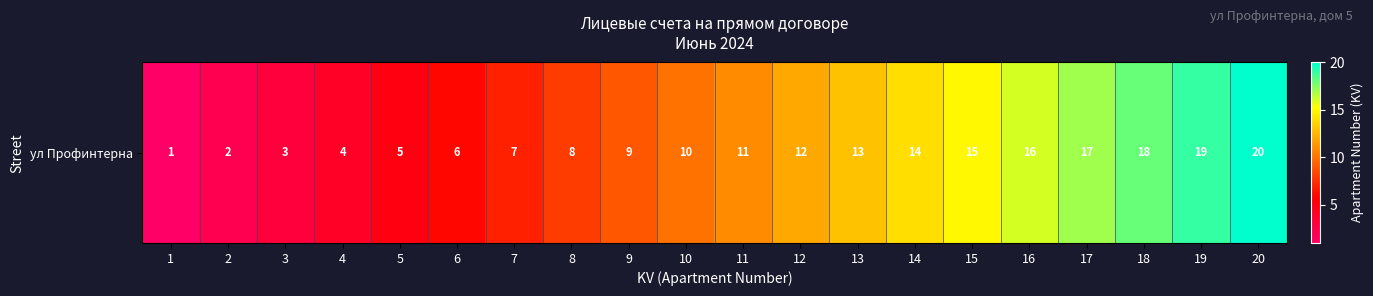

Where does the data first go above 11?

12